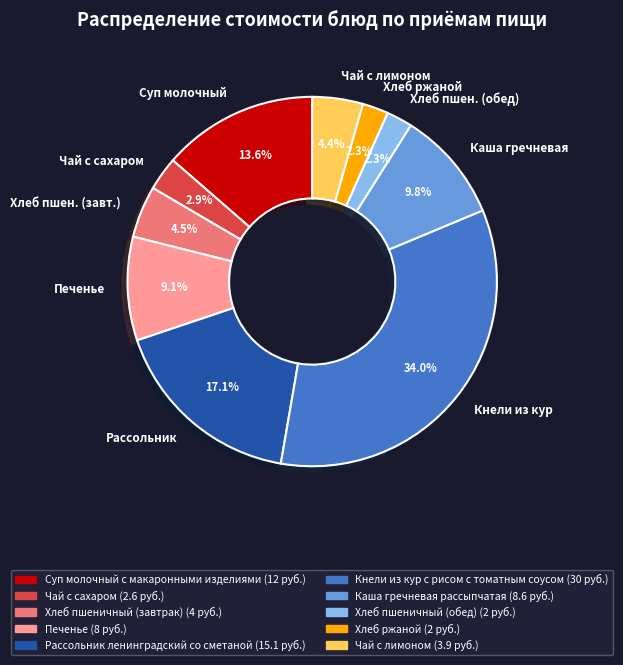

What is the total percentage of Рассольник and Чай с лимоном?

21.5%